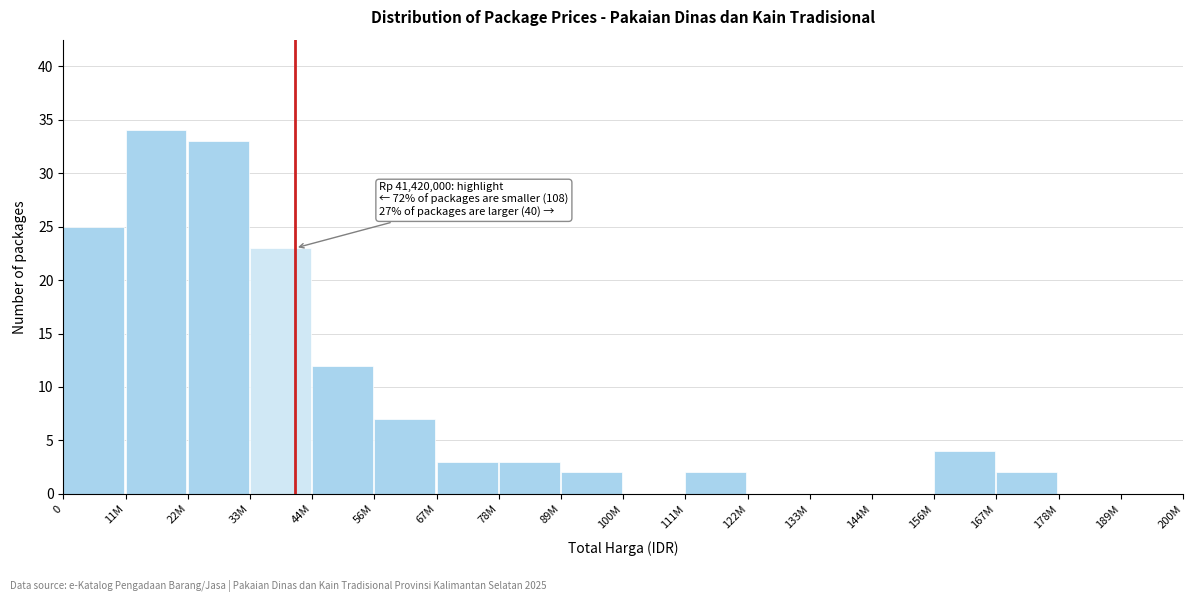

Reading left to right, list all the values displayed in this chart.

0=25	11M=34	22M=33	33M=23	44M=12	56M=7	67M=3	78M=3	89M=2	100M=0	111M=2	122M=0	133M=0	144M=0	156M=4	167M=2	178M=0	189M=0